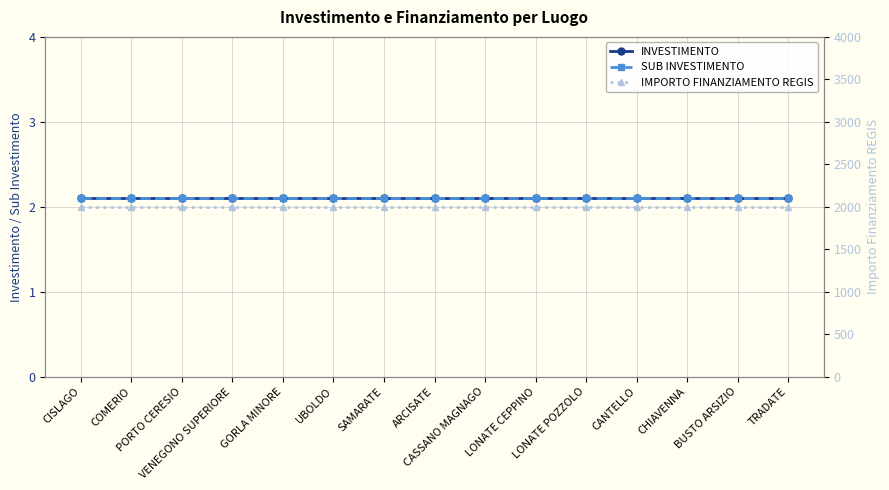

What is the label of the 9th point from the right?

SAMARATE